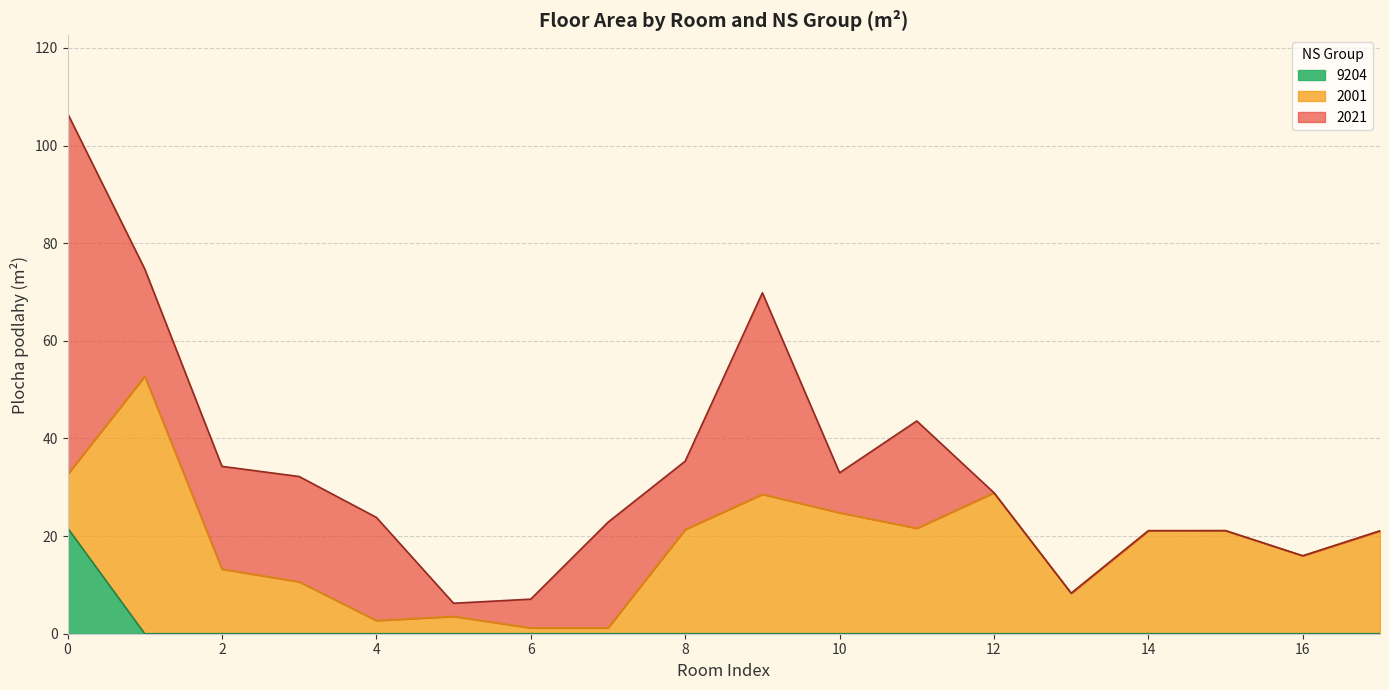

What is the maximum value for 9204?

21.7